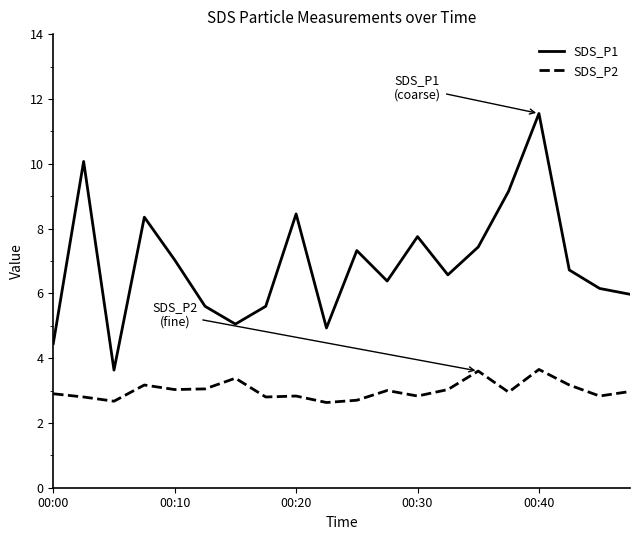

What is the minimum value for SDS_P2?

2.6